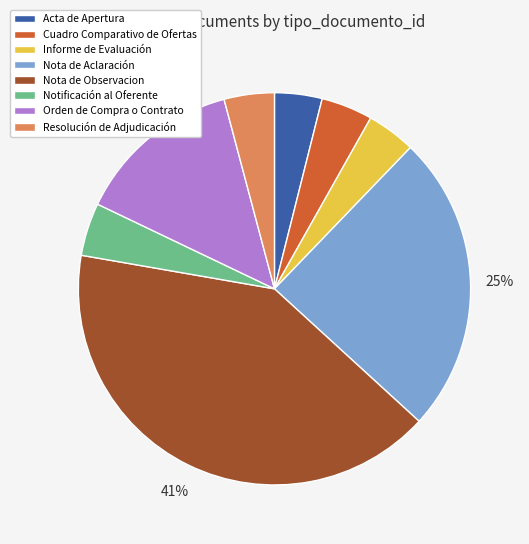

How many slices are in this pie chart?

8